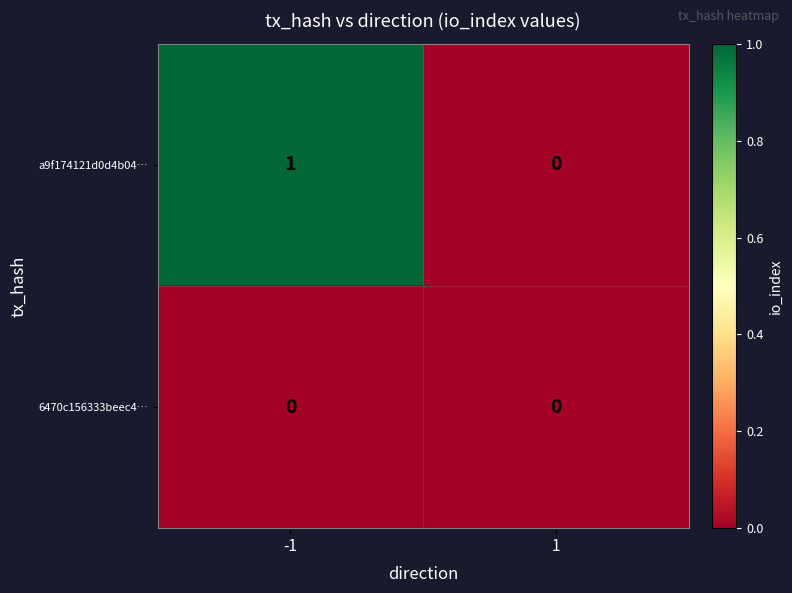

Which series has the largest range (max minus min)?

a9f174121d0d4b04…